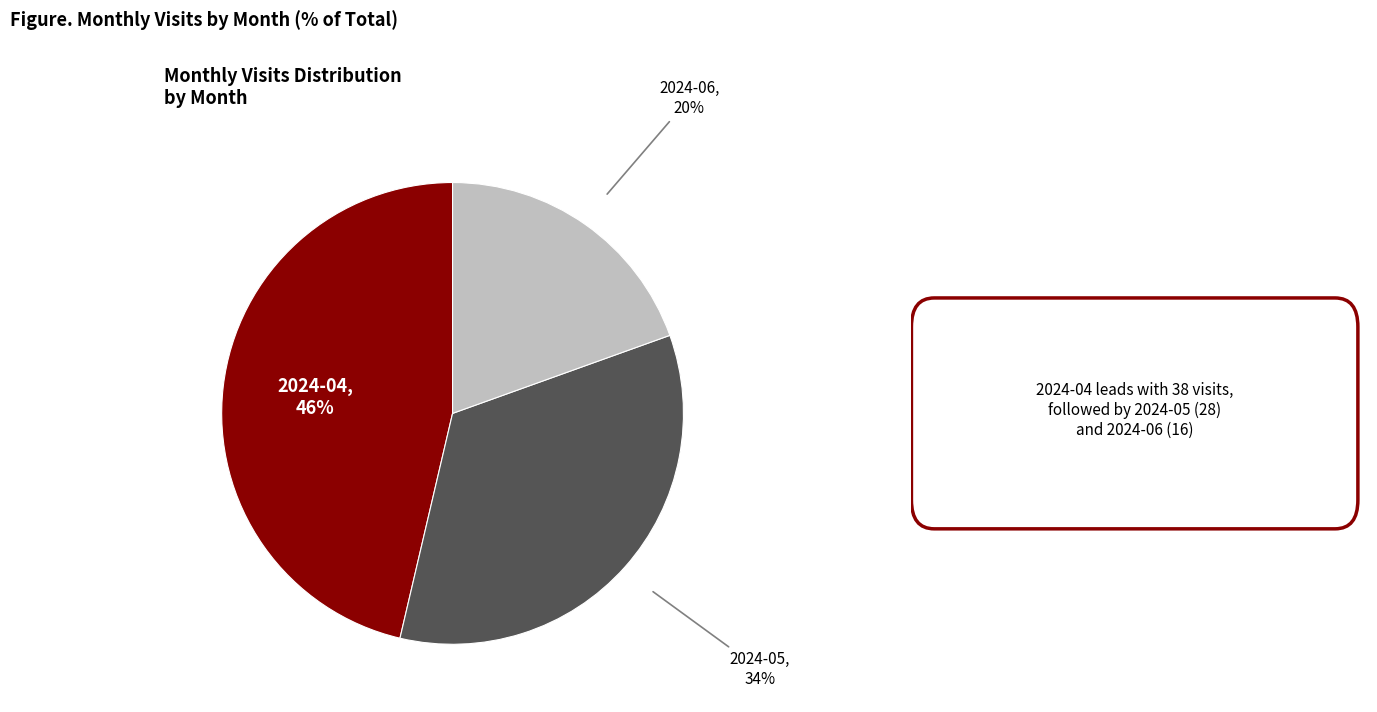

Which slice is the smallest?

2024-06